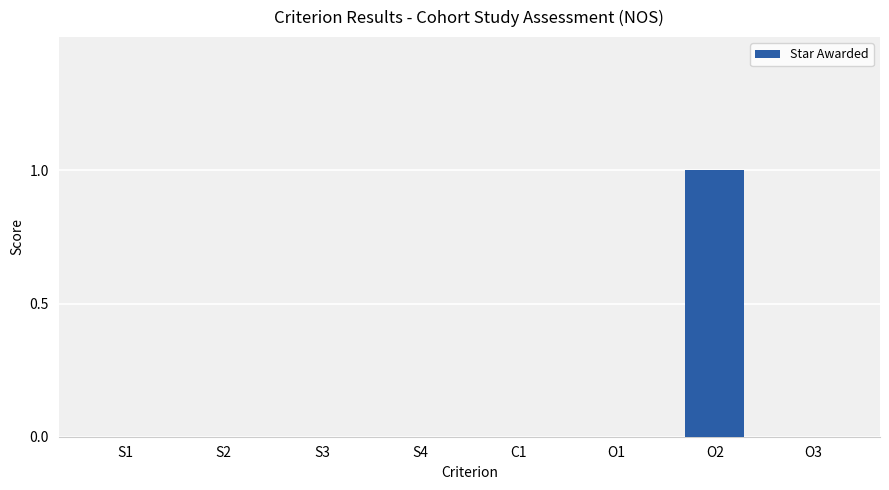

Which category has the highest value across all series?

O2